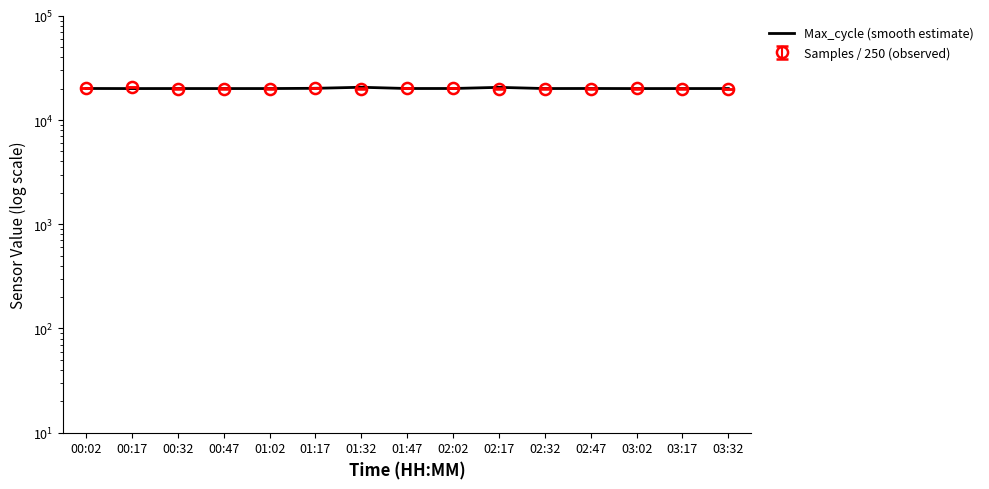

Where is the first local minimum?

00:17